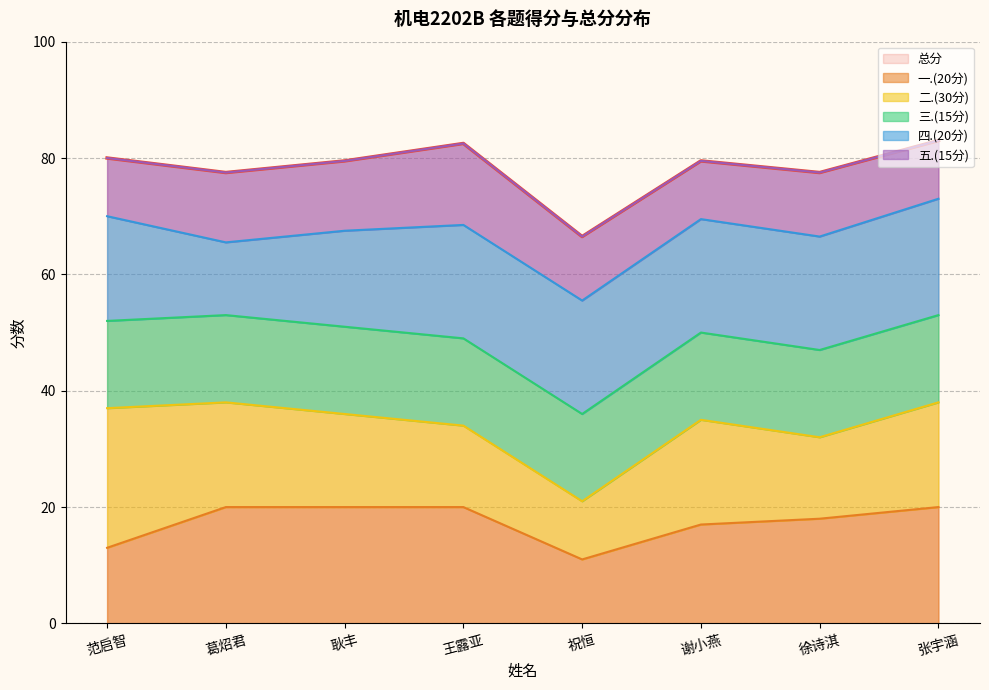

The 五.(15分) series shows 12.0 at 耿丰. True or false?

True